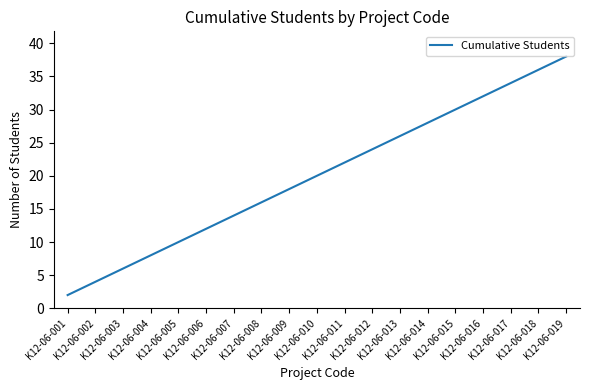

List the labels in order of value, largest first.

K12-06-019, K12-06-018, K12-06-017, K12-06-016, K12-06-015, K12-06-014, K12-06-013, K12-06-012, K12-06-011, K12-06-010, K12-06-009, K12-06-008, K12-06-007, K12-06-006, K12-06-005, K12-06-004, K12-06-003, K12-06-002, K12-06-001